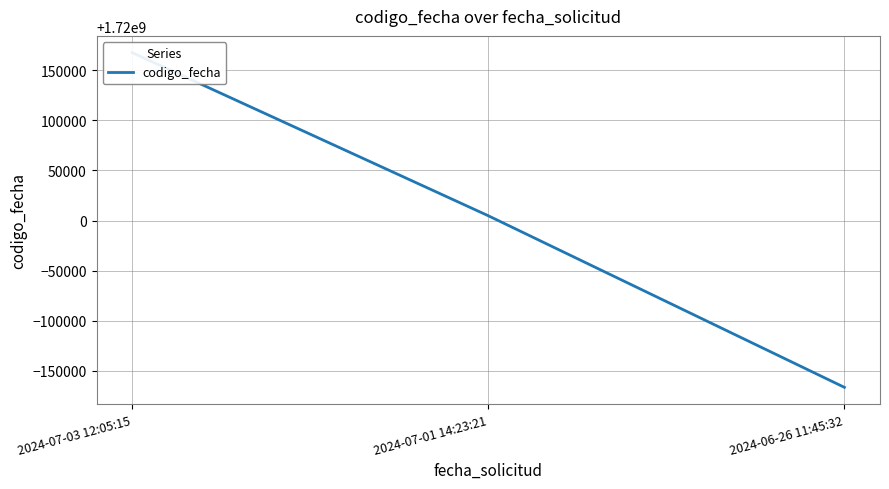

Reading right to left, transcribe all the data shown in this chart.

1719833665	1720004834	1720167537